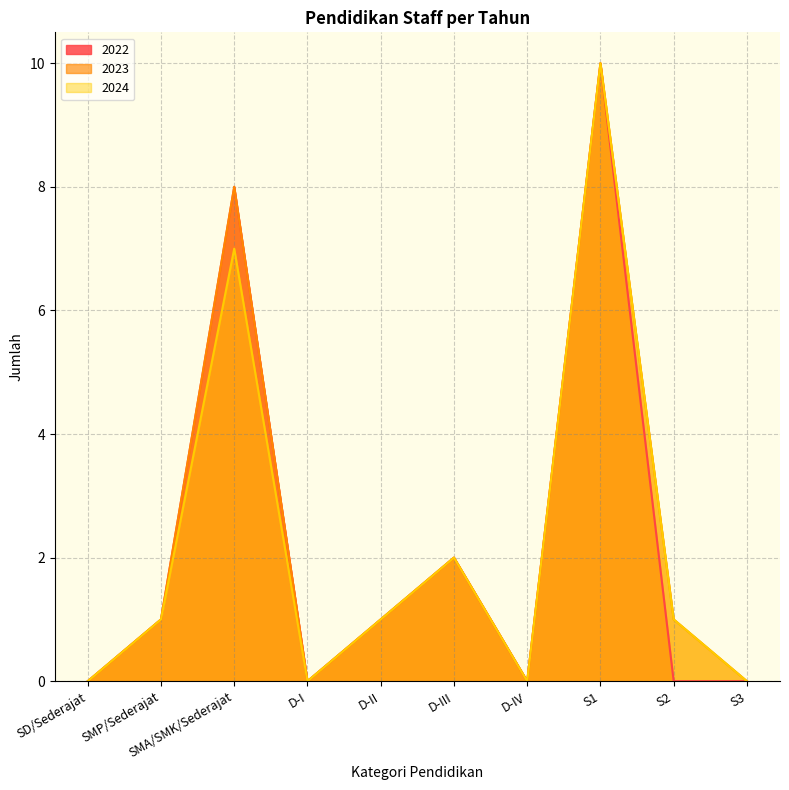

What is the approximate value of 2022 at SMA/SMK/Sederajat, to the nearest 5?

10